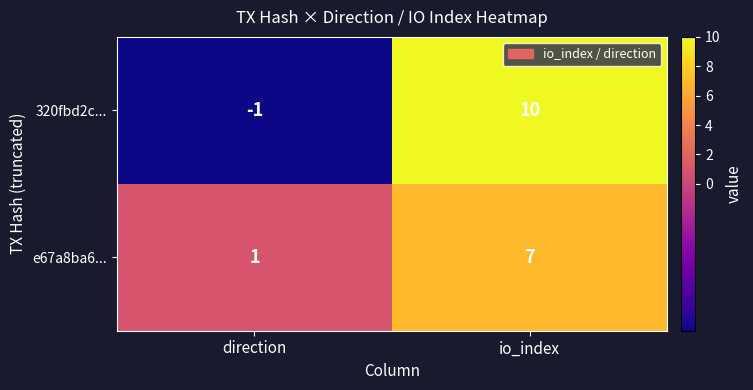

Is the value of 320fbd2c... at direction greater than the value of e67a8ba6... at io_index?

No